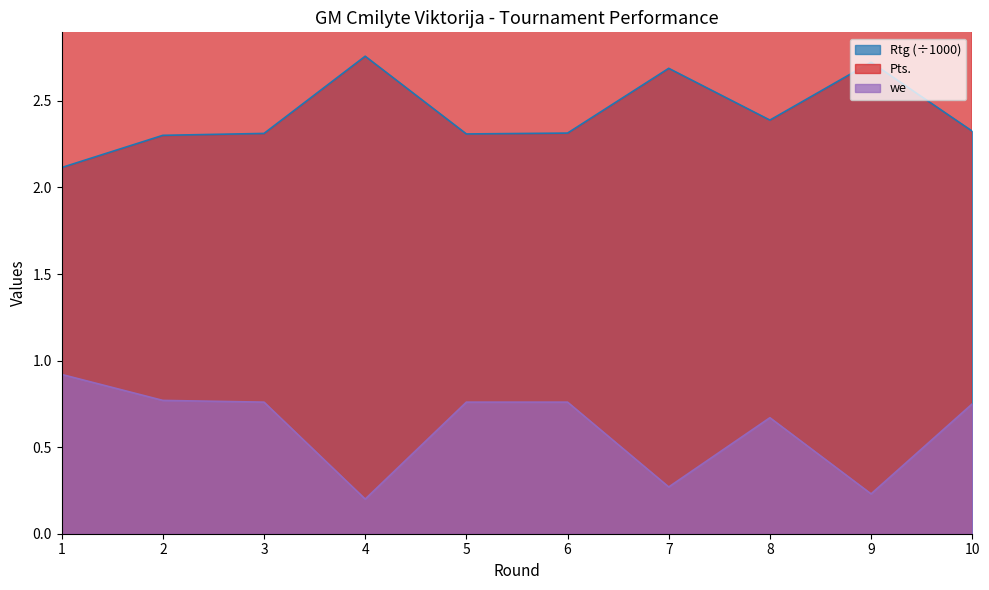

What is the maximum value for Rtg?

2.8